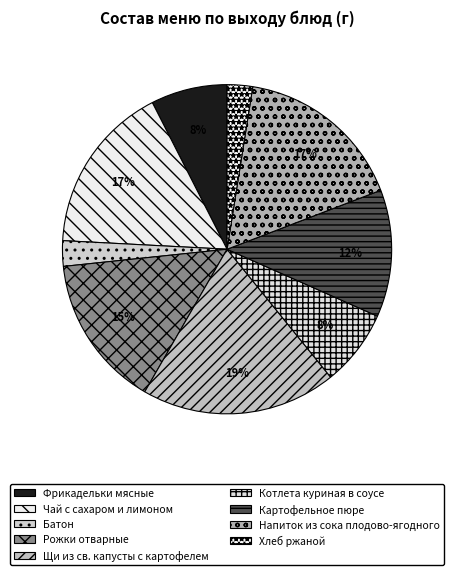

Between Батон and Щи из св. капусты с картофелем, which is larger?

Щи из св. капусты с картофелем